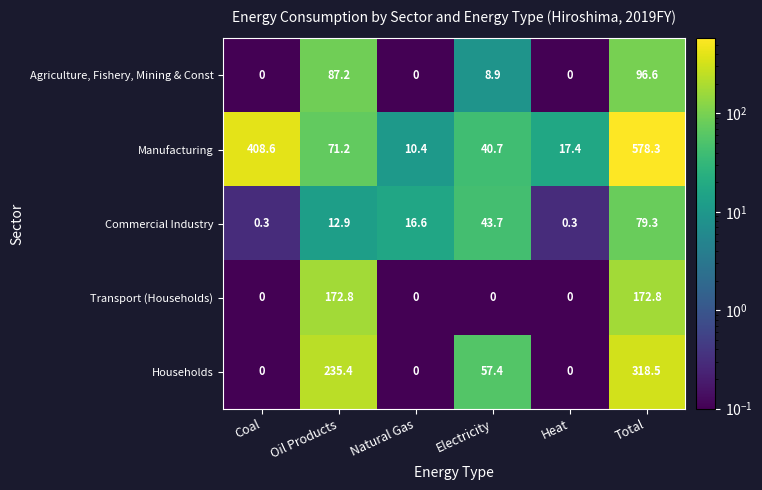

The Manufacturing series shows 17.4 at Heat. True or false?

True